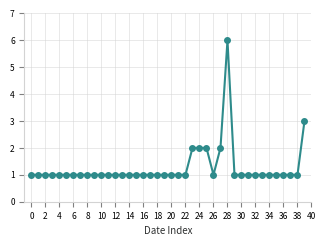

What is the value of the 31st point from the left?

1